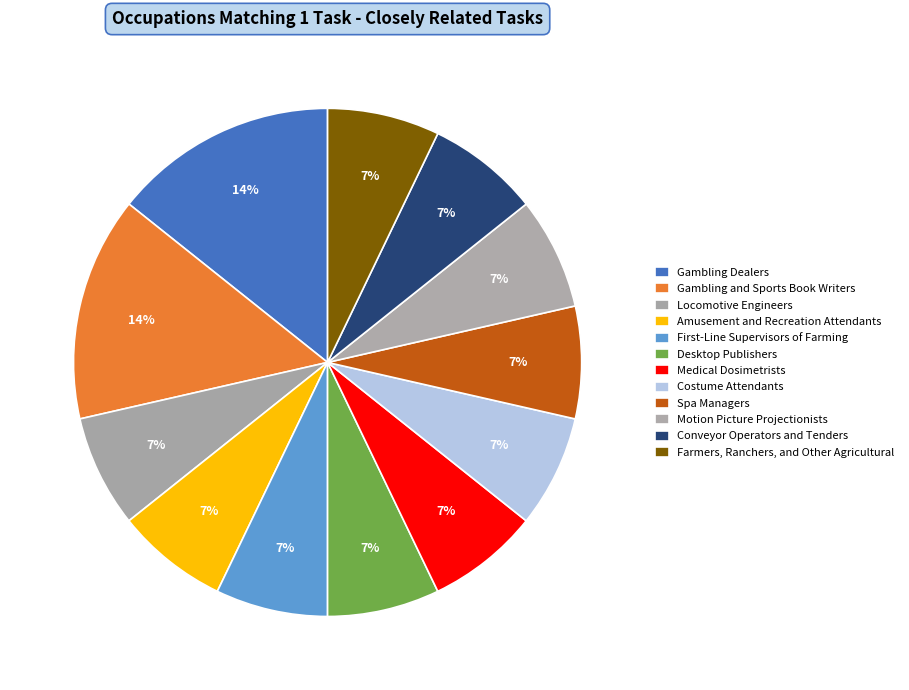

How many segments does this pie chart have?

12